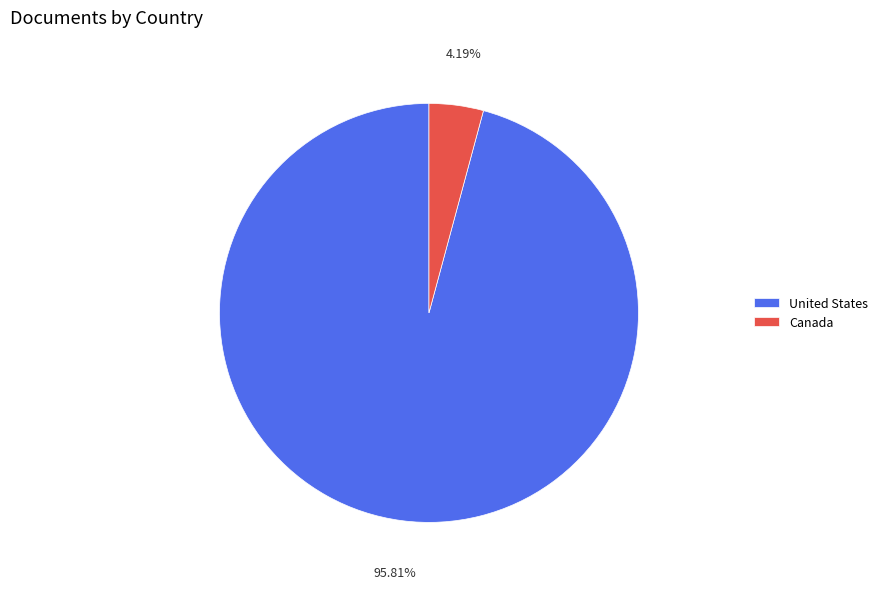

Rank the categories by value from lowest to highest.

Canada, United States